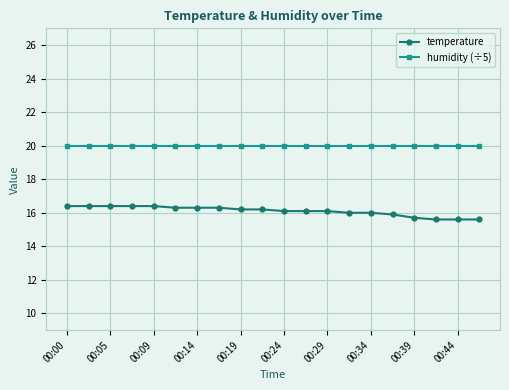

What is the difference between the maximum and second lowest values in the temperature series?

0.8